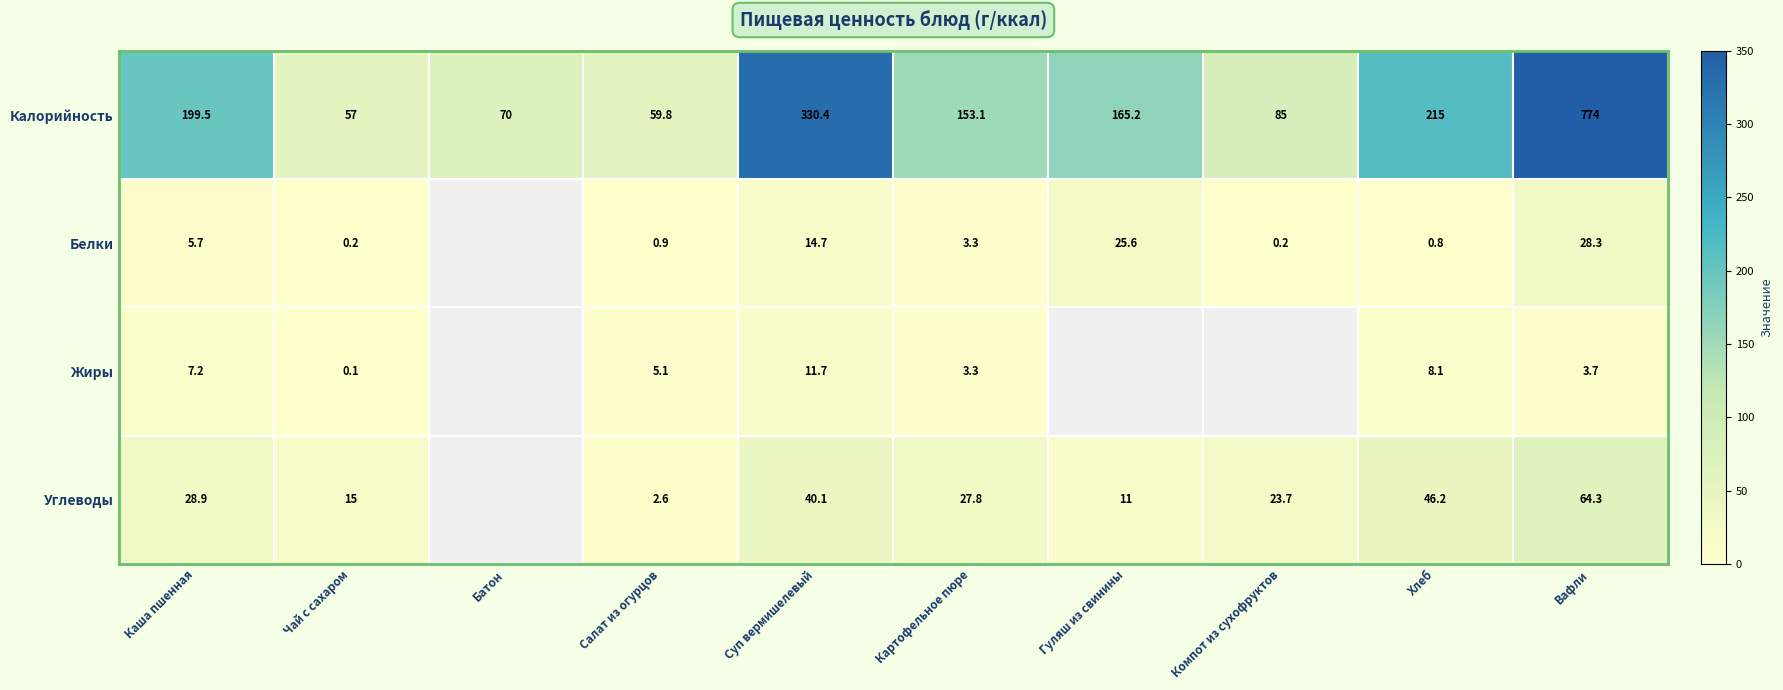

Where does the Калорийность series first go above 165?

Каша пшенная